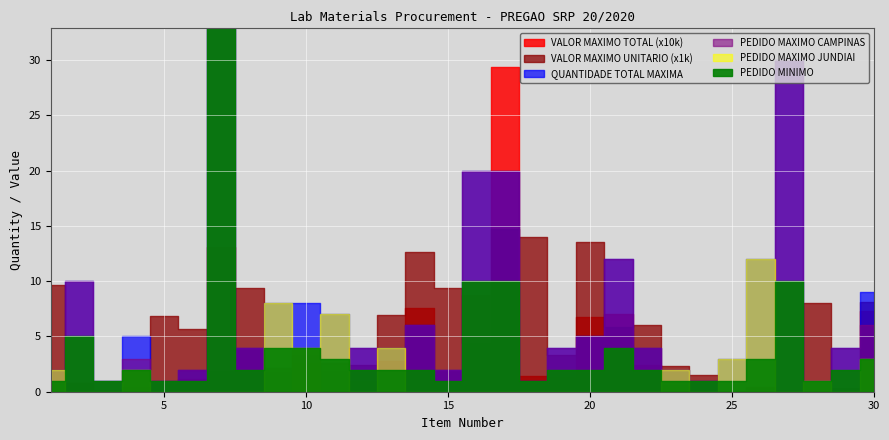

Does the chart display data point markers on the line(s)?

No